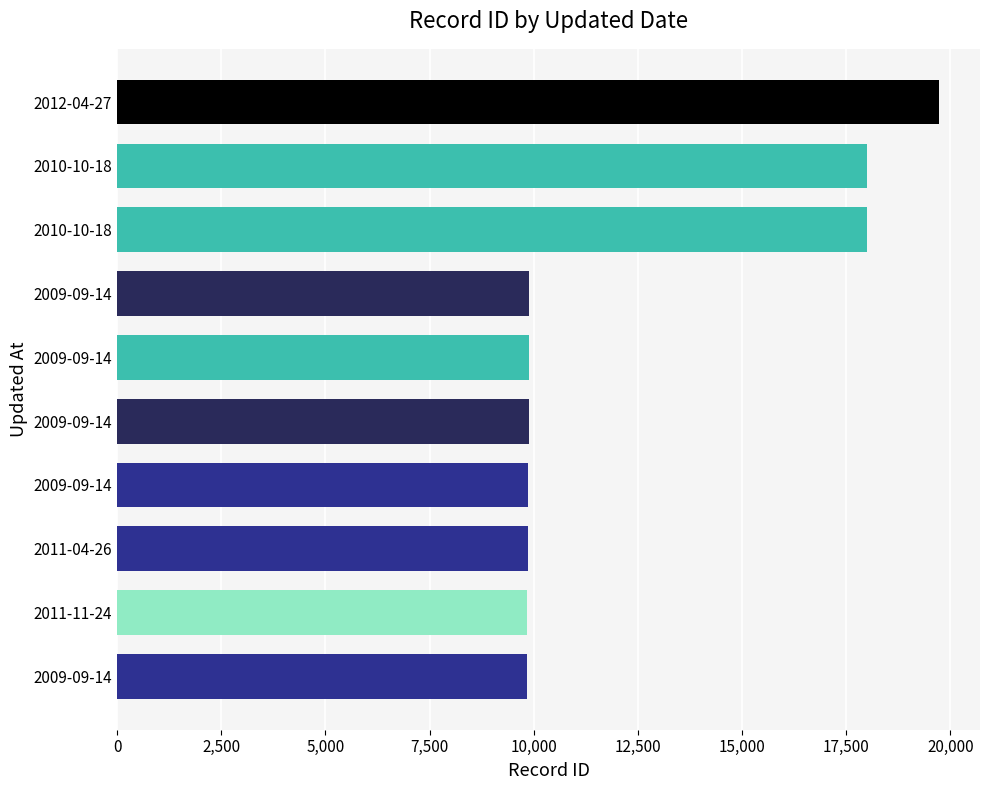

How many series are shown in this chart?

1